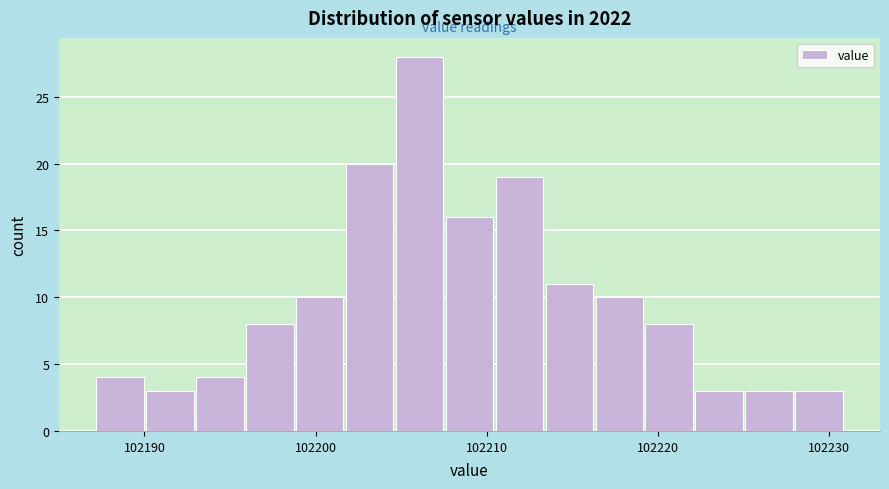

Around what value on the x-axis is the tallest bar? Give the approximate position of its centre, as read against the axis.

102206